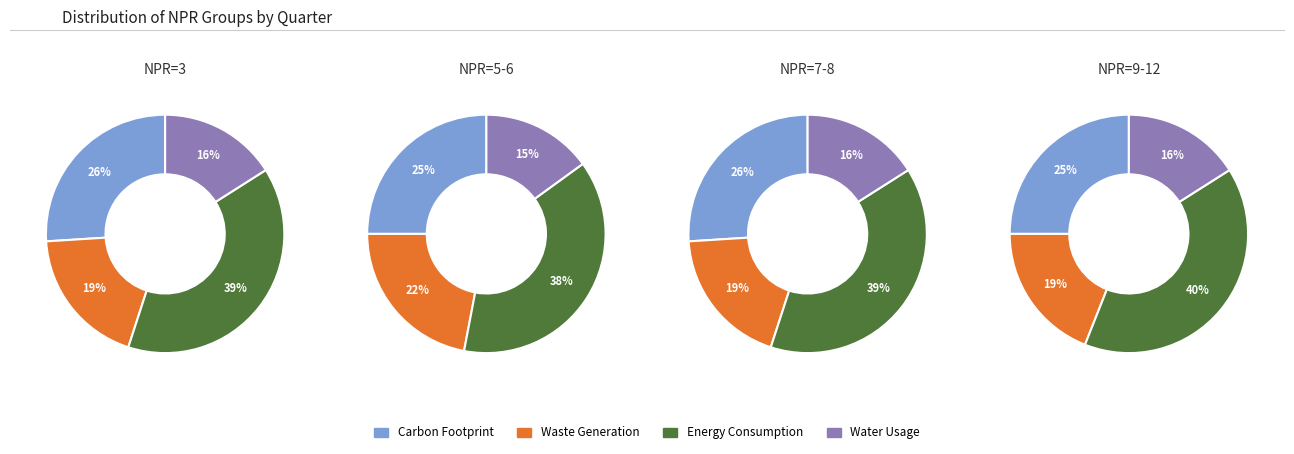

What is the difference between the highest and lowest values at 1?

23